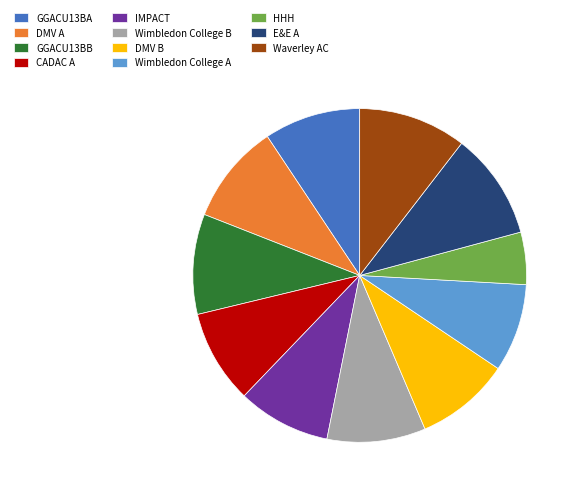

How many segments does this pie chart have?

11